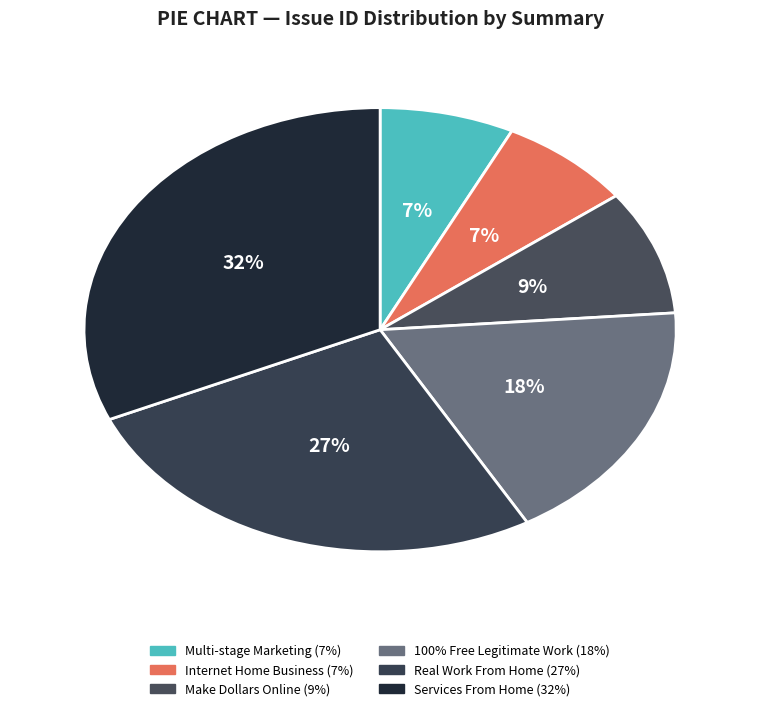

Count the number of slices in the pie.

6